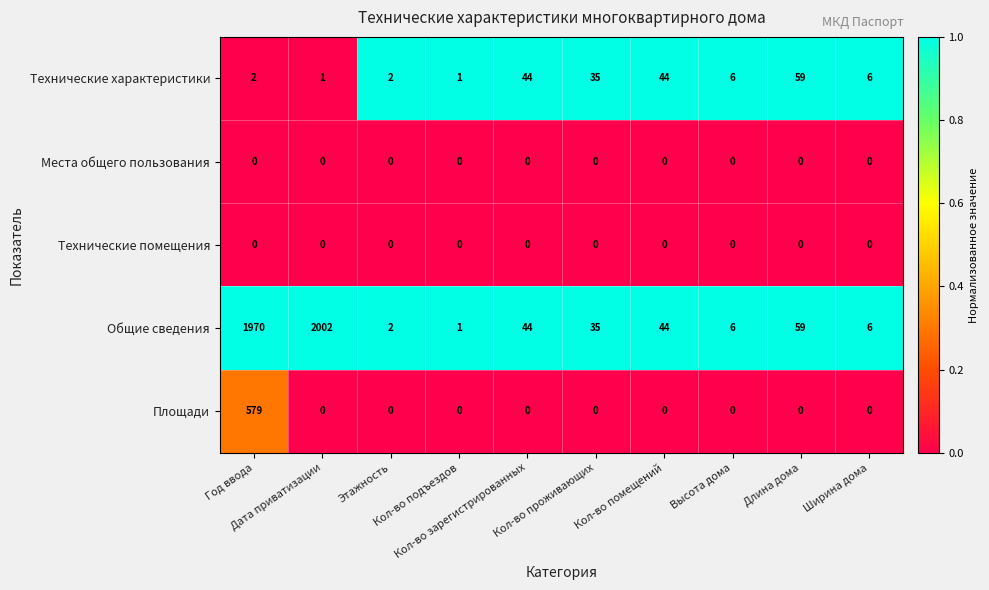

At which category is the sum across all series the highest?

Год ввода